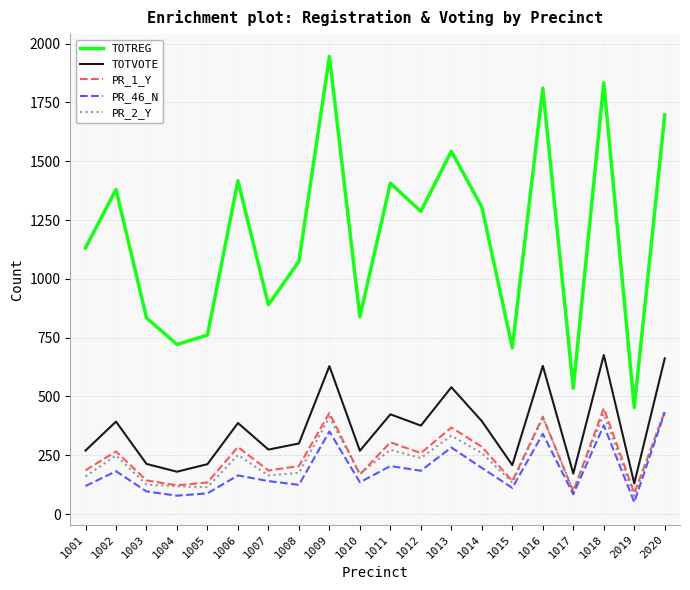

What is the total value across all series at 1018?

3762